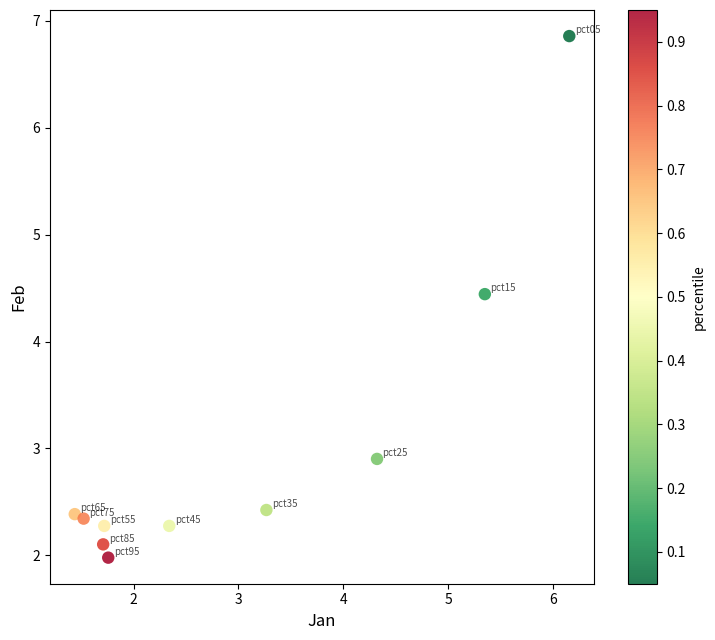

What Y value in the scatter plot is closest to 4?

4.4